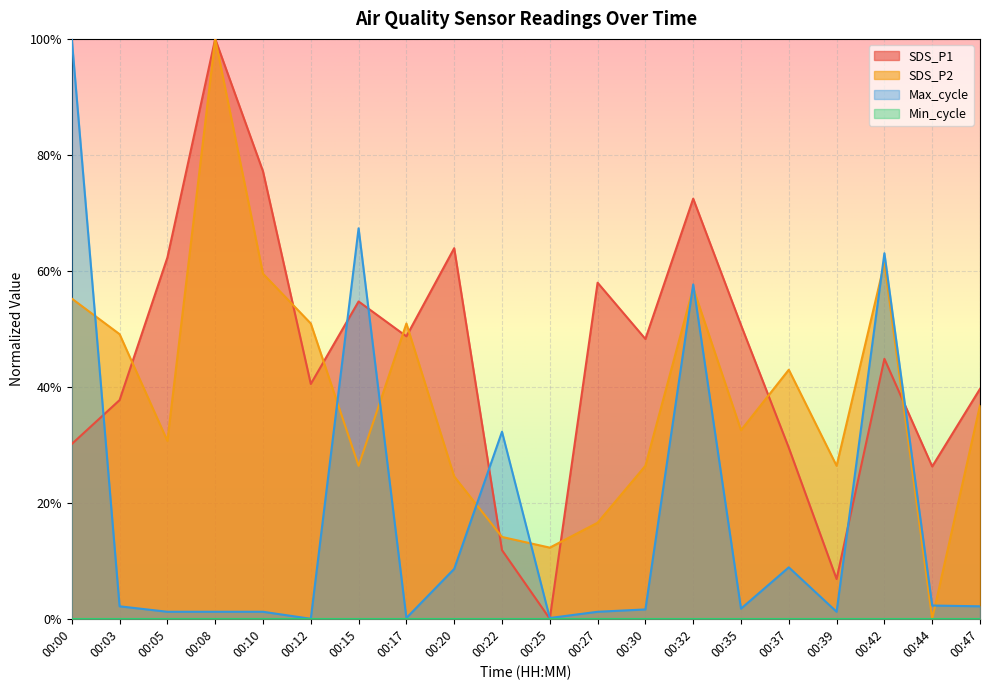

Where is Max_cycle nearest to the value 0?

00:12